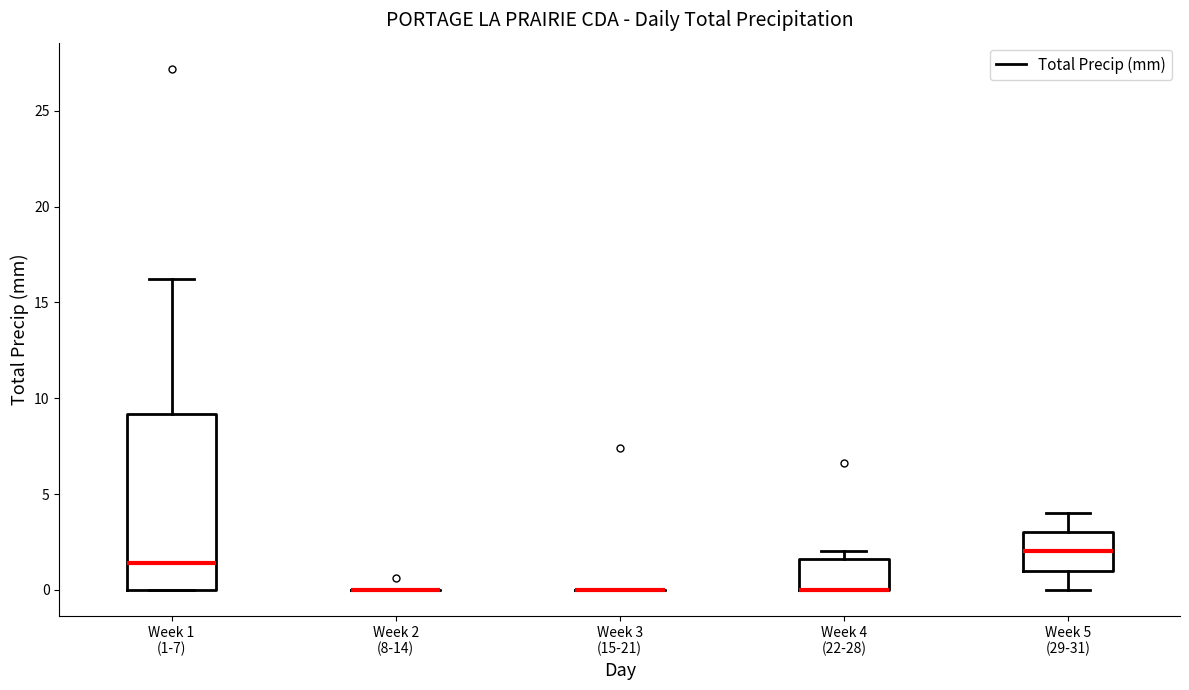

Reading left to right, read every box against the y-axis: the position of its median line, the range the box covers, and the ends of its whiskers. The values are not printed on the chart, so give them approximately, as read against the axis.

Week 1 (1-7): median 1.5, box 0.0 to 9.0, whiskers 0.0 to 16.0
Week 2 (8-14): box collapsed to a line at 0.0, whiskers 0.0 to 0.0
Week 3 (15-21): box collapsed to a line at 0.0, whiskers 0.0 to 0.0
Week 4 (22-28): median 0.0 (drawn on the box's lower edge), box 0.0 to 1.5, whiskers 0.0 to 2.0
Week 5 (29-31): median 2.0, box 1.0 to 3.0, whiskers 0.0 to 4.0